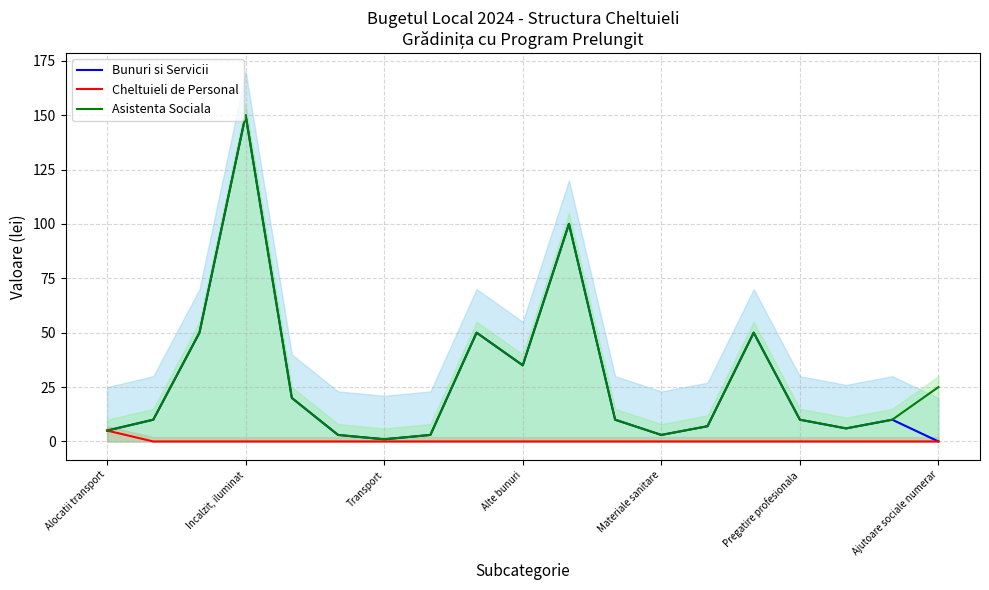

True or false: Asistenta Sociala and Cheltuieli de Personal cross at least once.

False